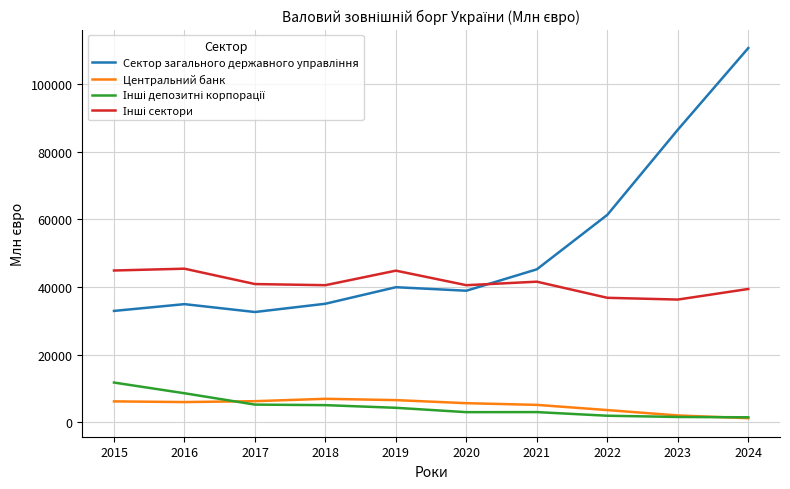

At which category is the sum across all series the highest?

2024